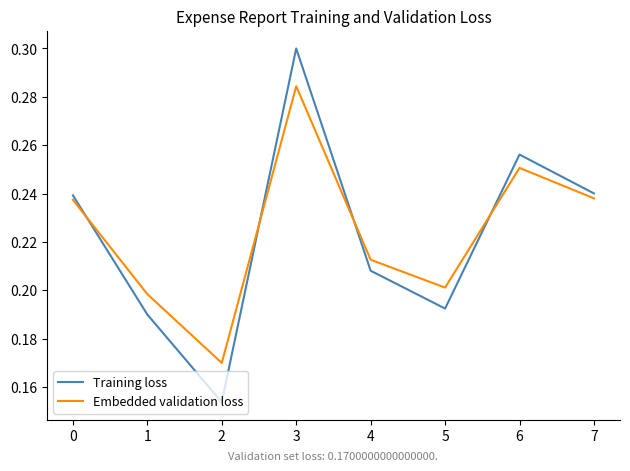

Which series has the largest total across all categories?

Embedded validation loss